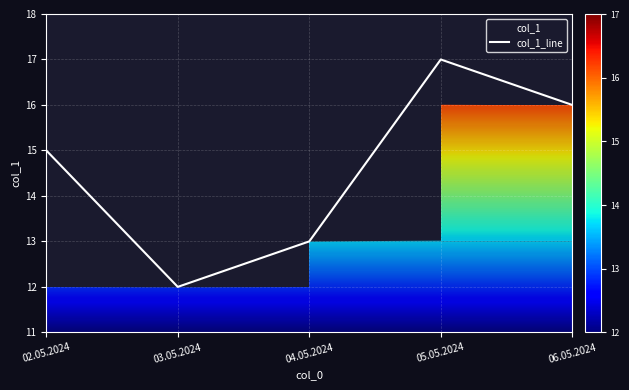

At which category does the data reach its first local peak?

05.05.2024